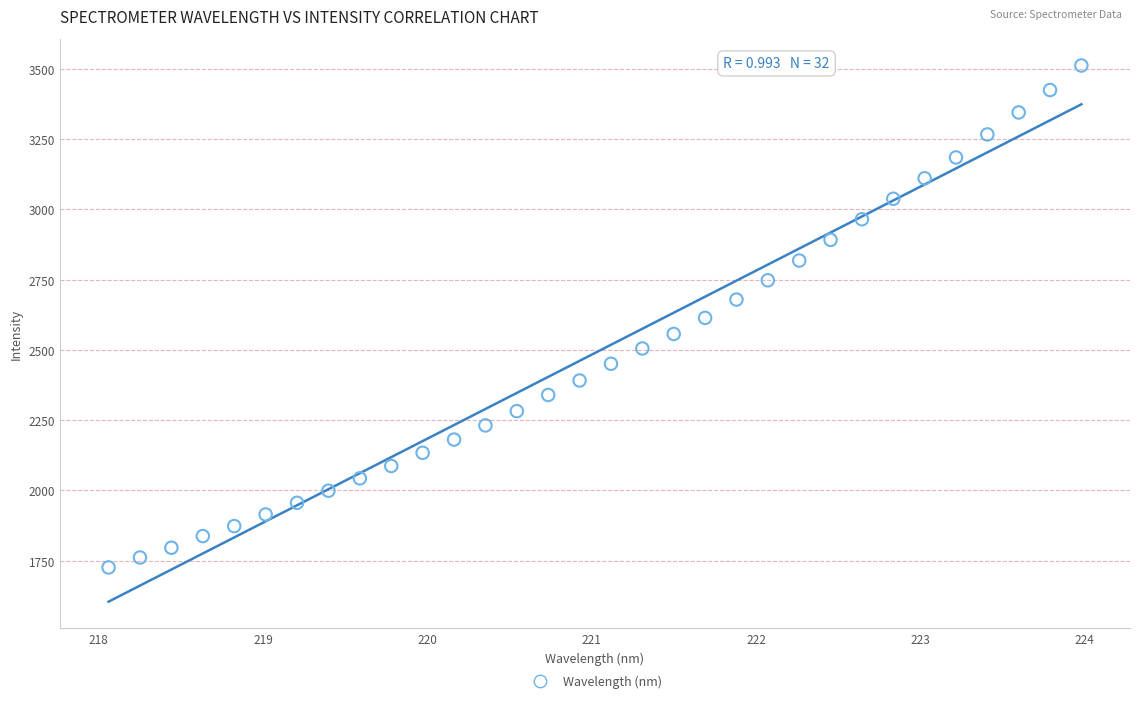

What is the range of X values (max minus min)?

5.9